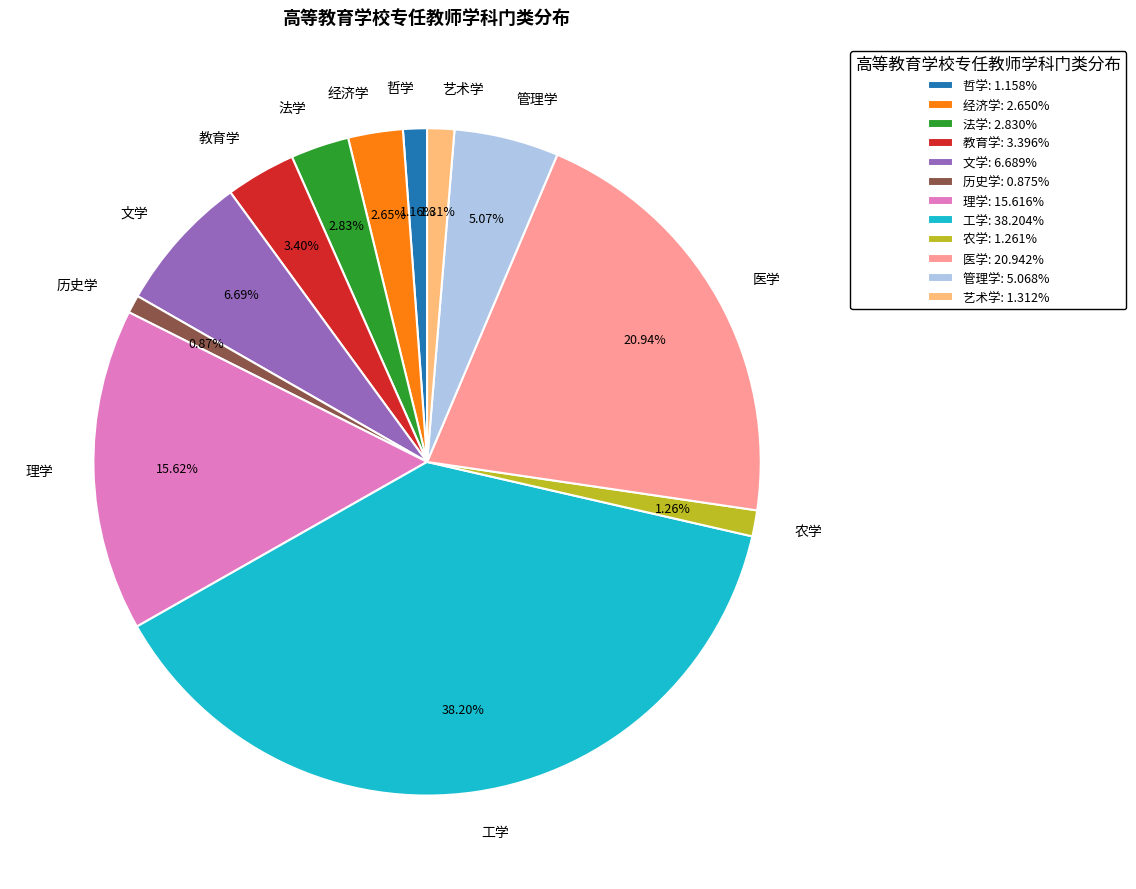

What is the largest slice in the pie chart?

工学